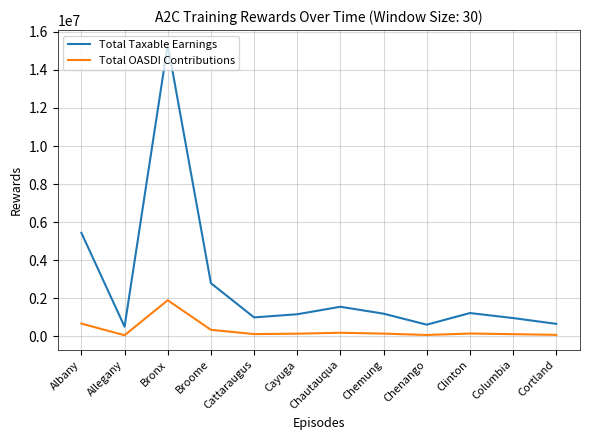

What is the highest value of the Total Taxable Earnings series?

15324573